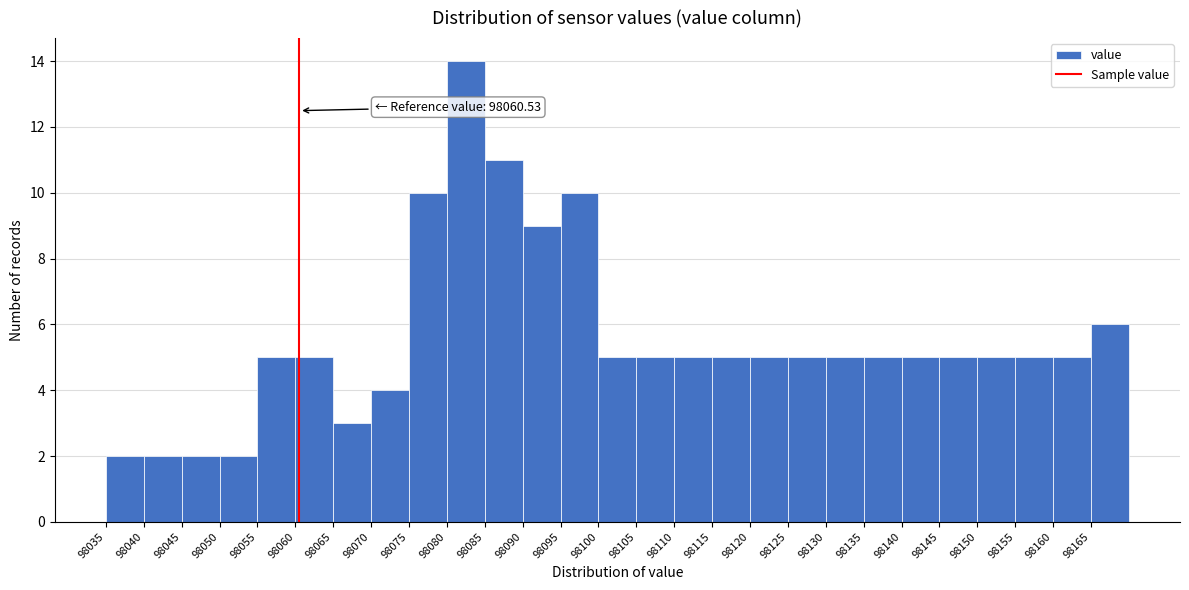

Which range on the x-axis has the tallest bar?

98080 to 98085